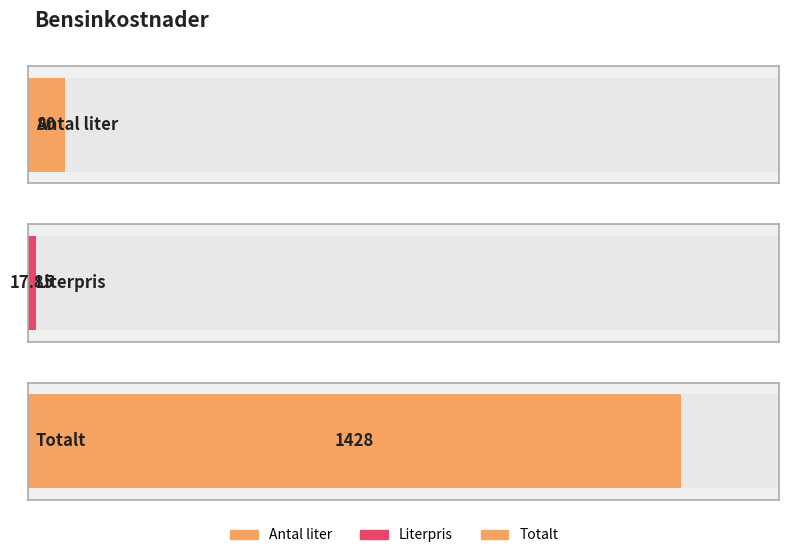

Approximately how many times larger is the value at Antal liter compared to Literpris?

4.5